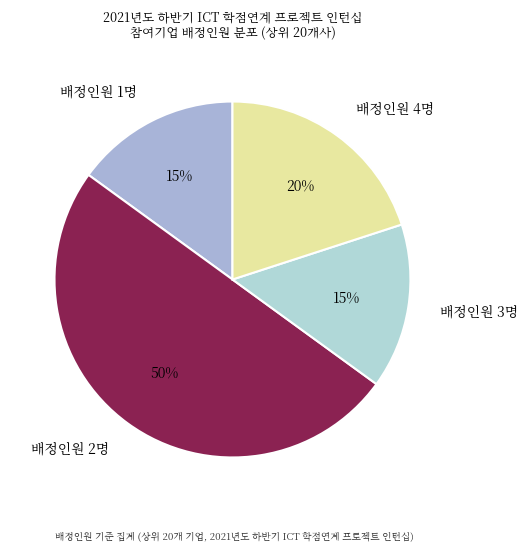

What is the largest slice in the pie chart?

배정인원 2명